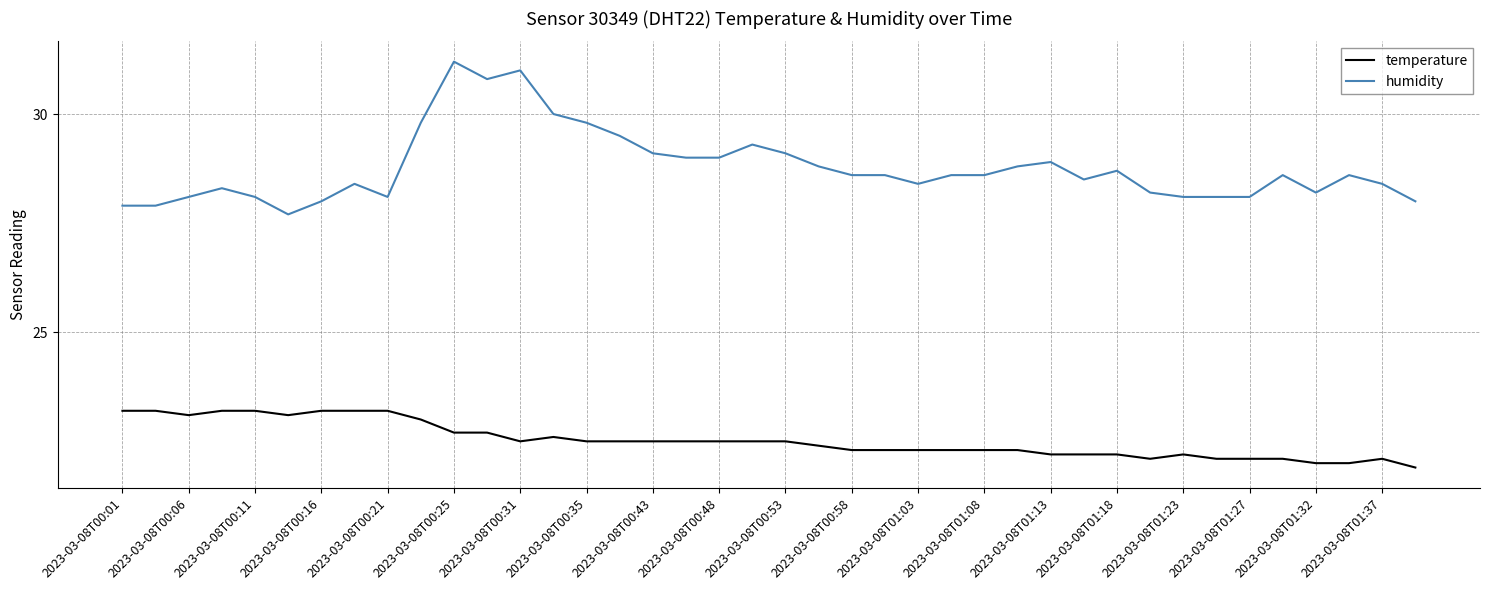

What is the maximum value shown in the chart?

31.2